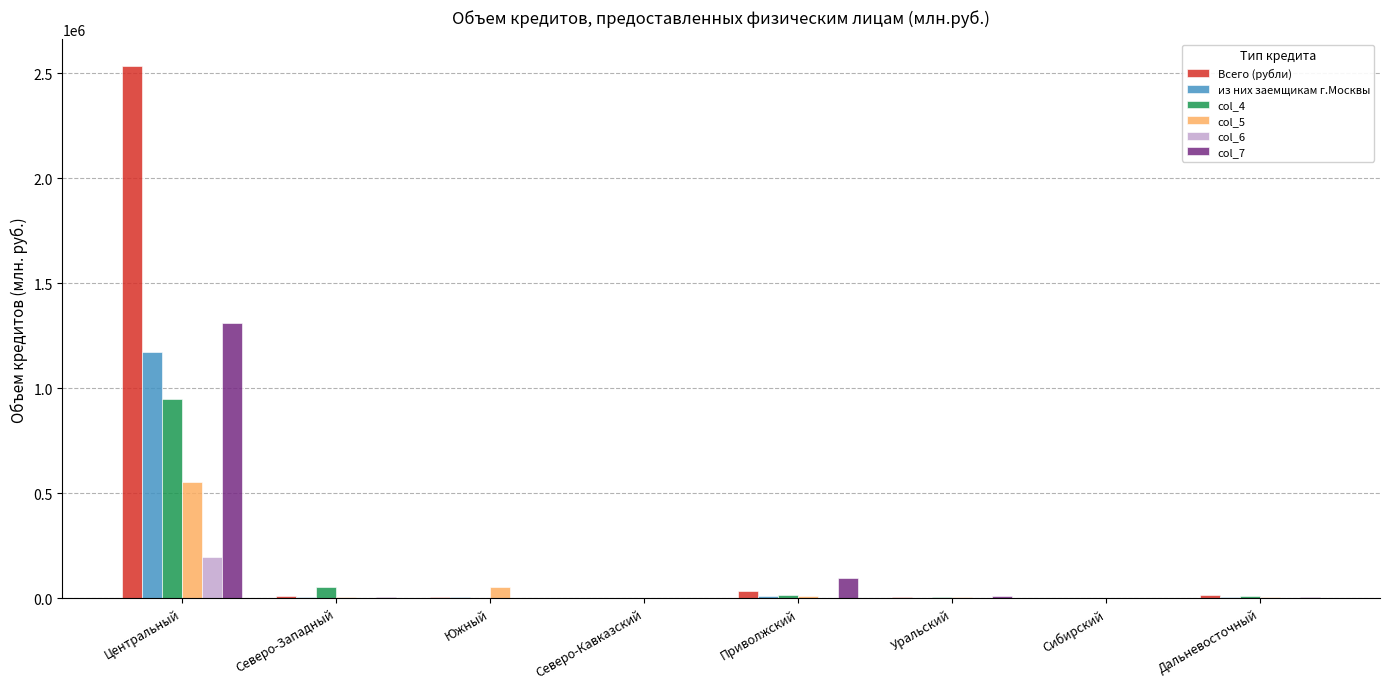

Is the value of Всего (рубли) at Приволжский greater than the value of col_5 at Дальневосточный?

Yes